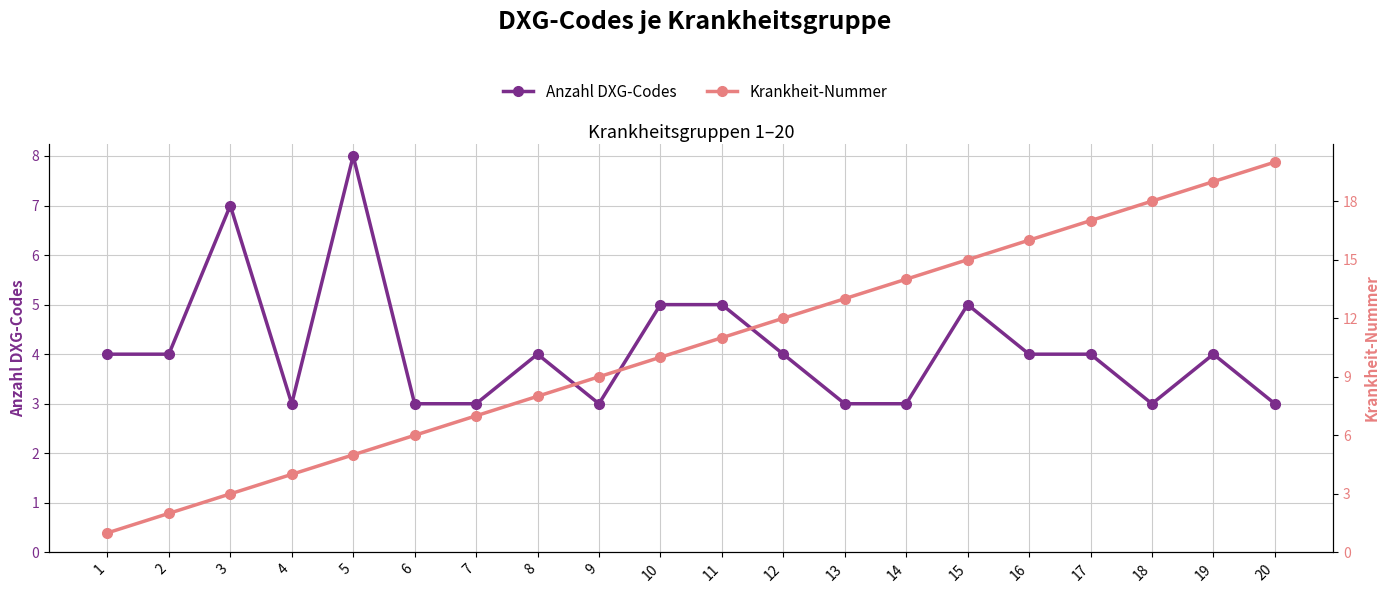

What is the difference between the highest and lowest values at 16?

12